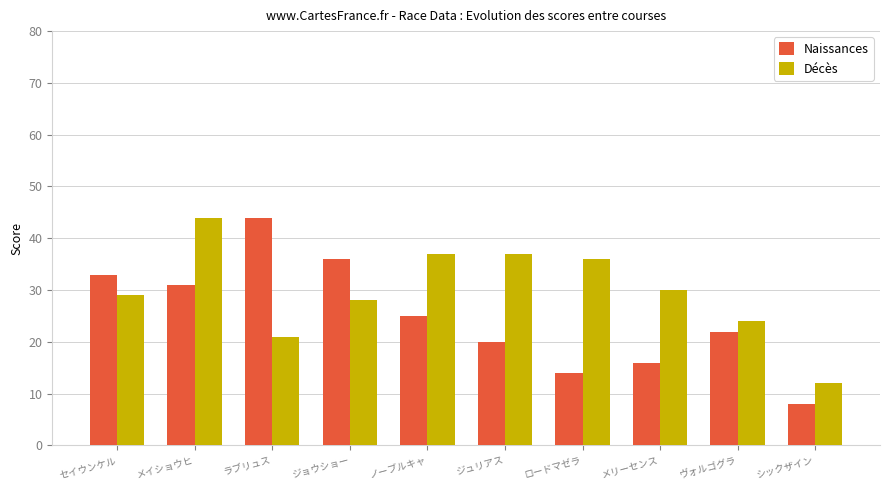

What is the total value across all series at シックザイン?

20